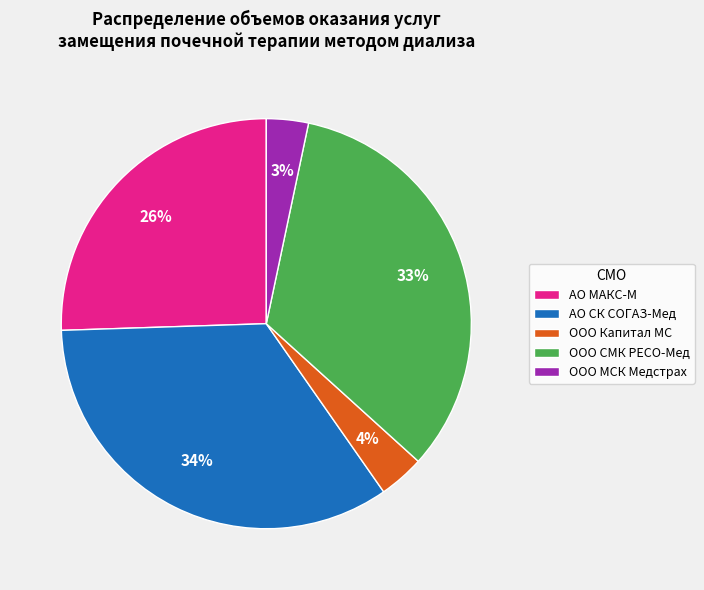

Does АО СК СОГАЗ-Мед account for over 50% of the chart?

No